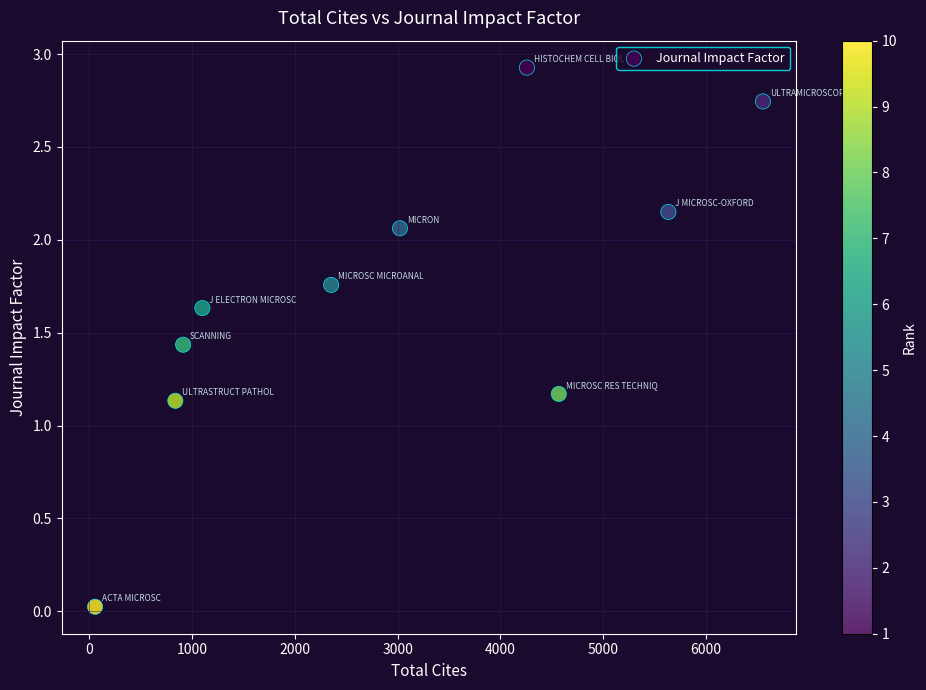

What is the average X value?

2929.1